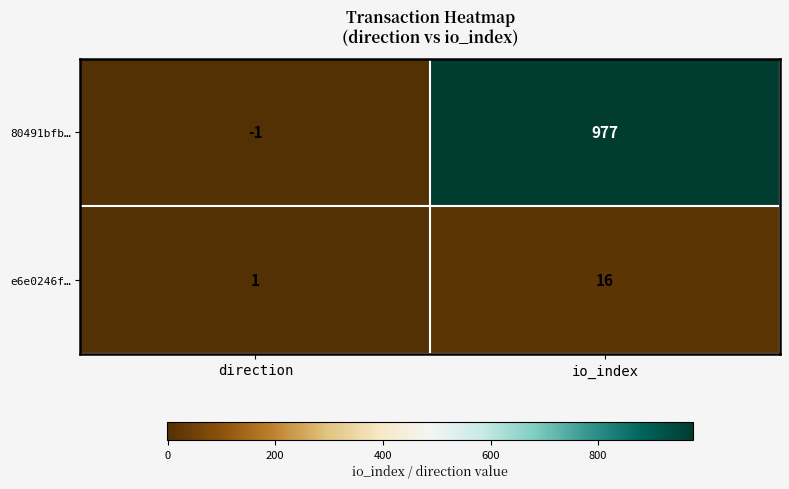

Count the number of categories in the chart.

2